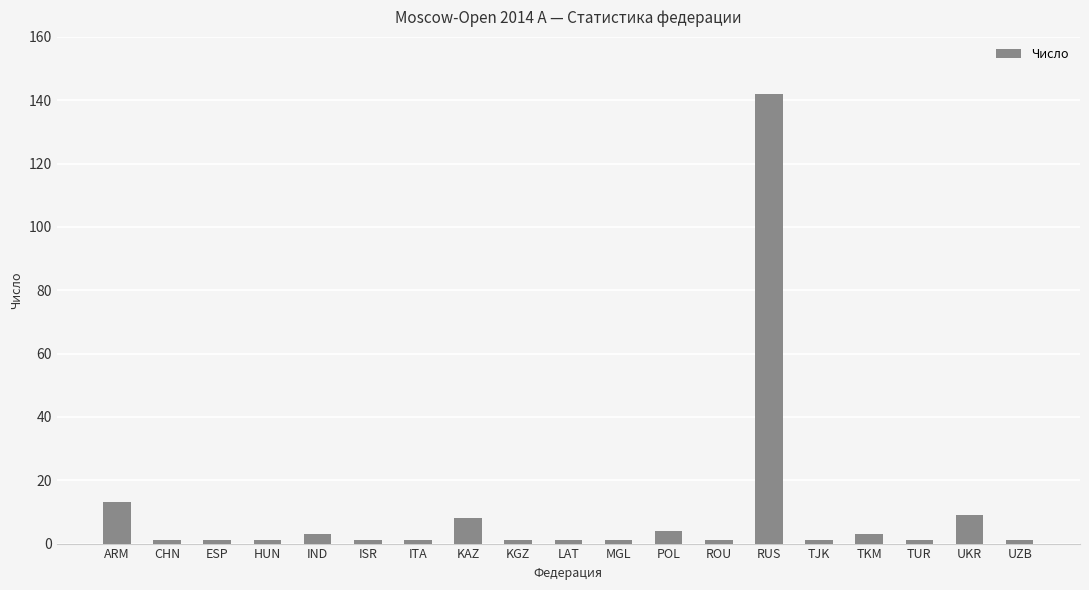

How many bars are there in total?

19